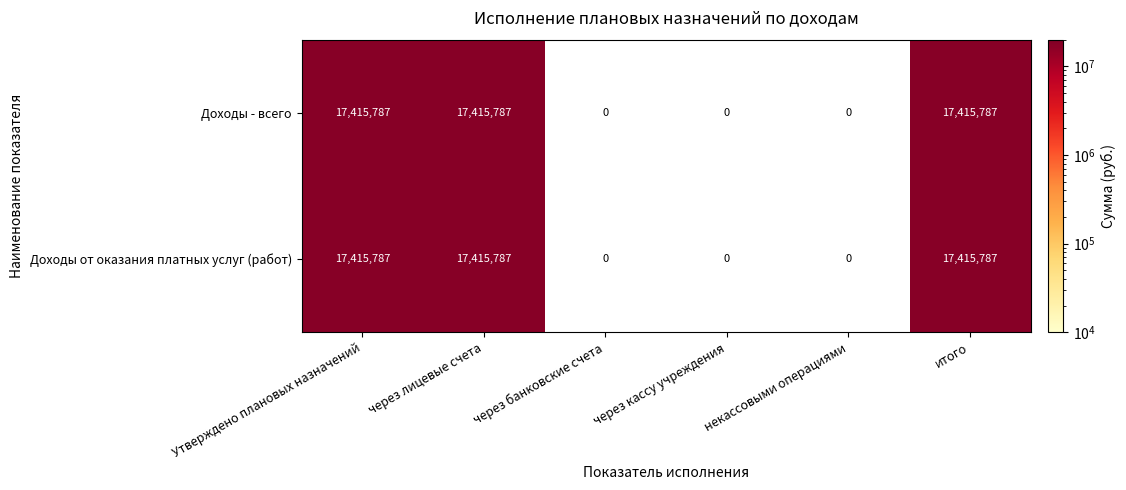

What is the difference between the Доходы от оказания платных услуг (работ) values at через лицевые счета and через банковские счета?

17415787.0